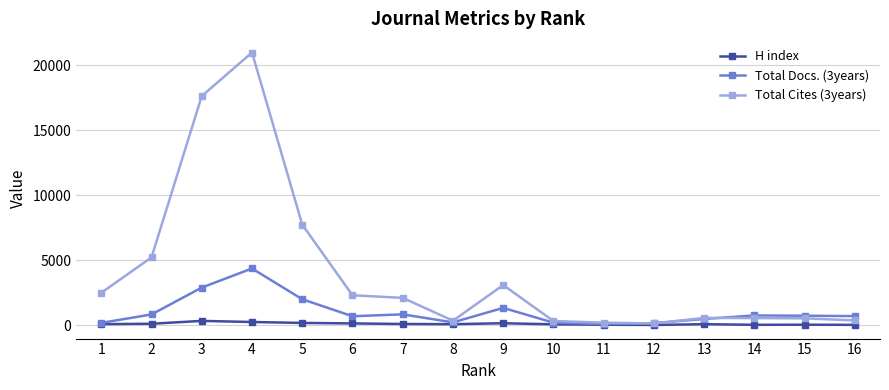

Which series has the largest total across all categories?

Total Cites (3years)